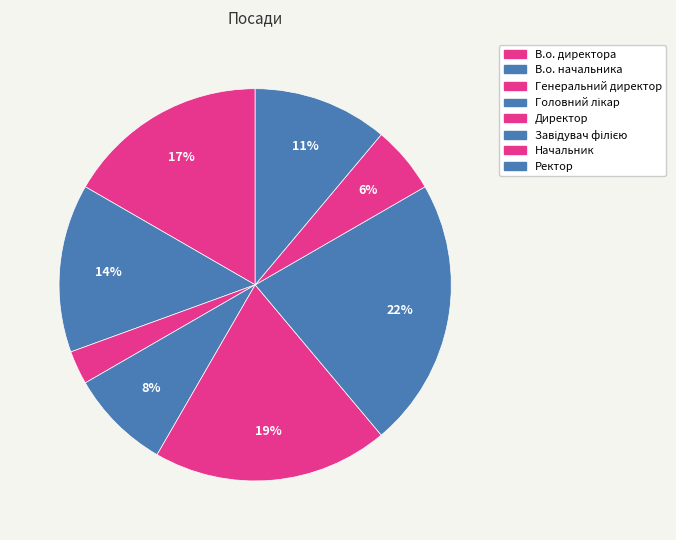

To the nearest percent, what percentage of the pie is Ректор?

11%